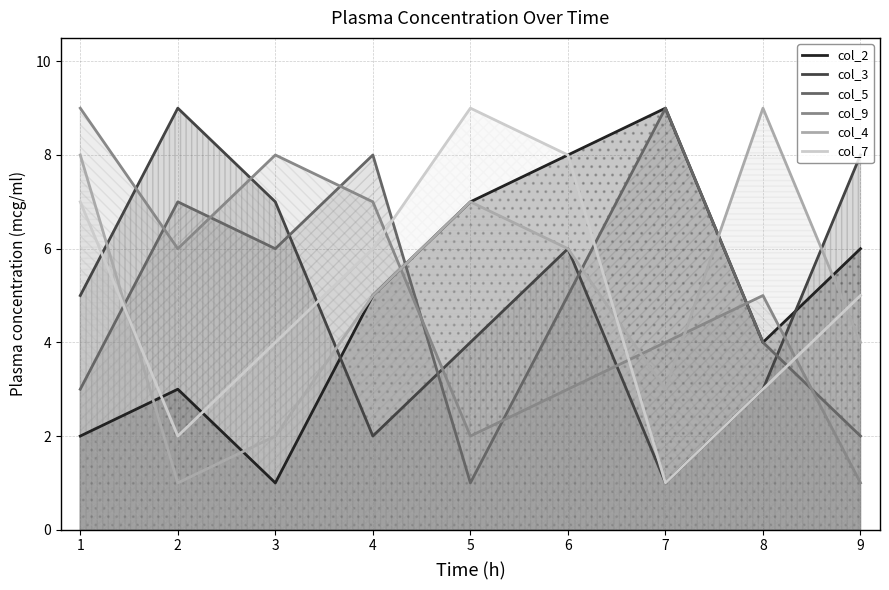

Where do col_7 and col_2 first cross each other?

1 and 2